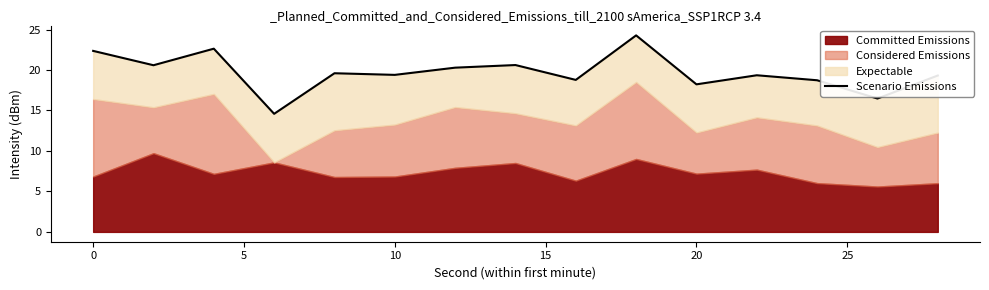

Count the number of categories in the chart.

15